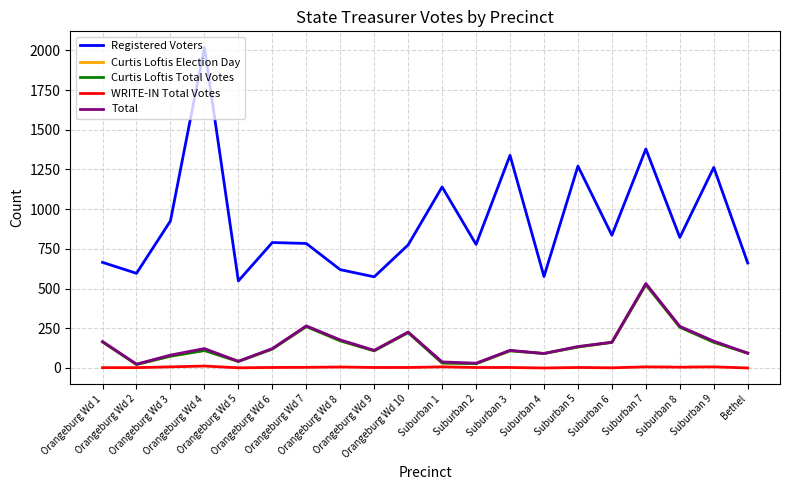

How many interior local valleys does the WRITE-IN Total Votes series have?

4